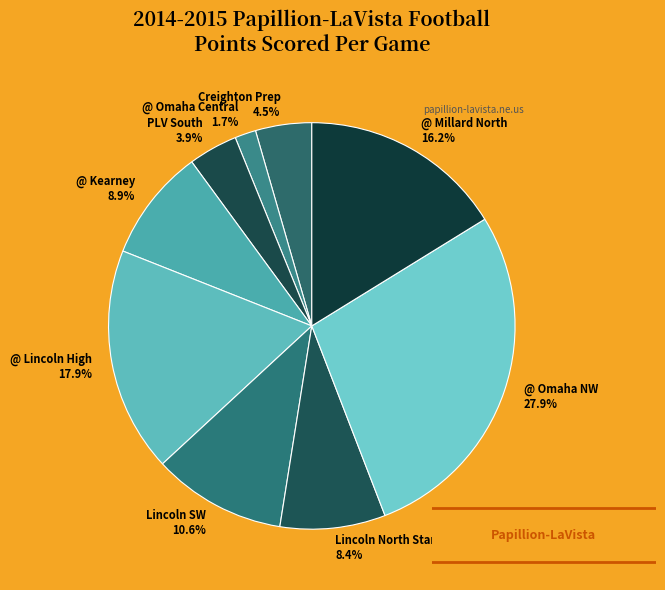

Does @ Lincoln High represent more than half of the total?

No